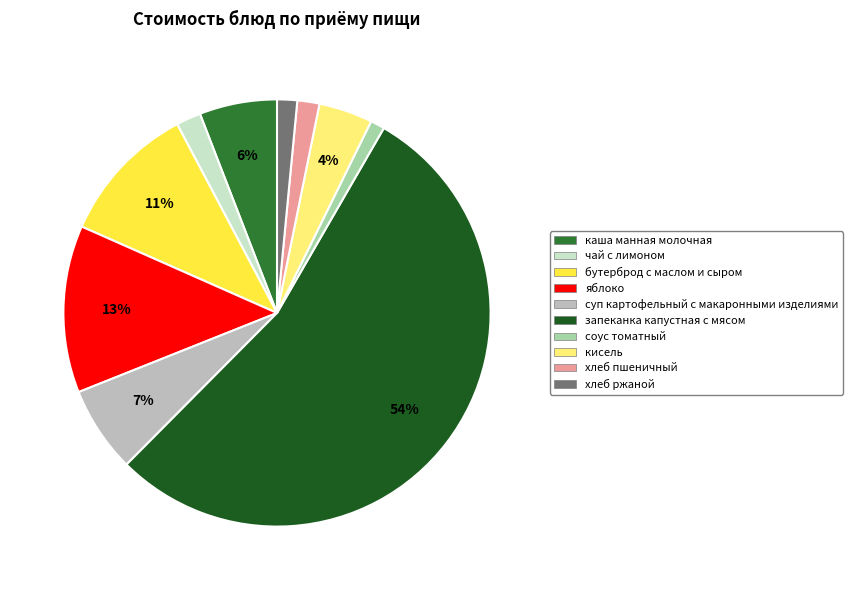

What percentage is the кисель slice, to the nearest percent?

4%